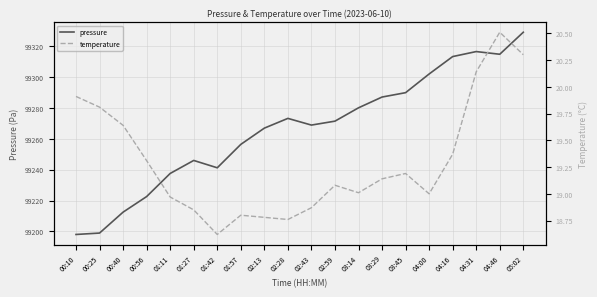

In pressure, how many points are higher than both neighbors (excluding endpoints)?

3